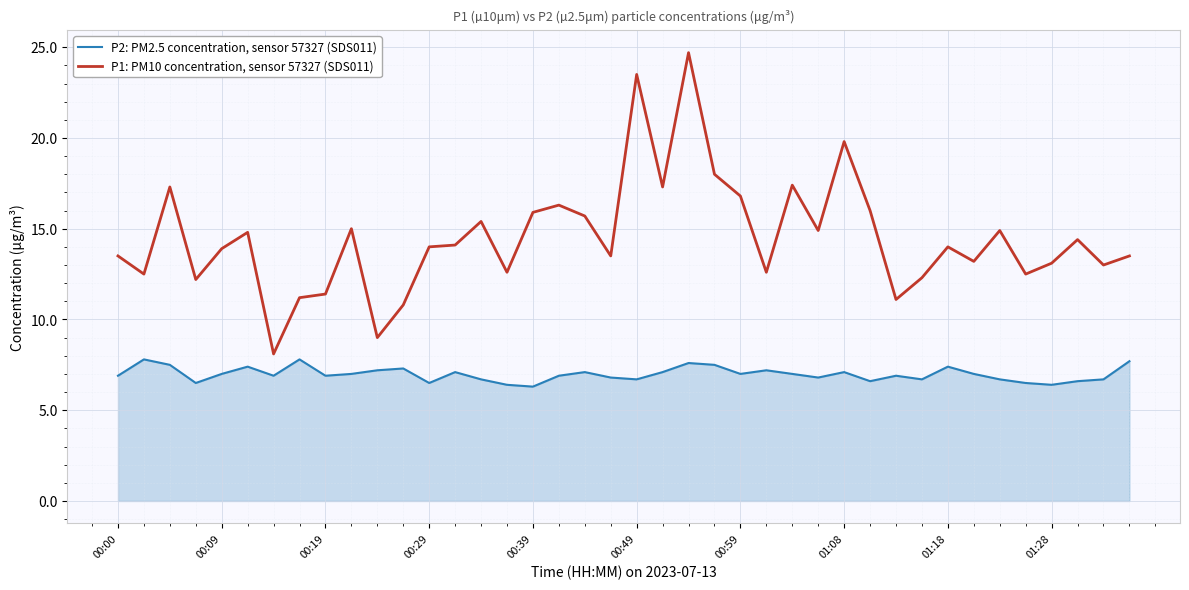

What is the difference between the maximum and minimum values in the P2: PM2.5 concentration, sensor 57327 (SDS011) series?

1.5